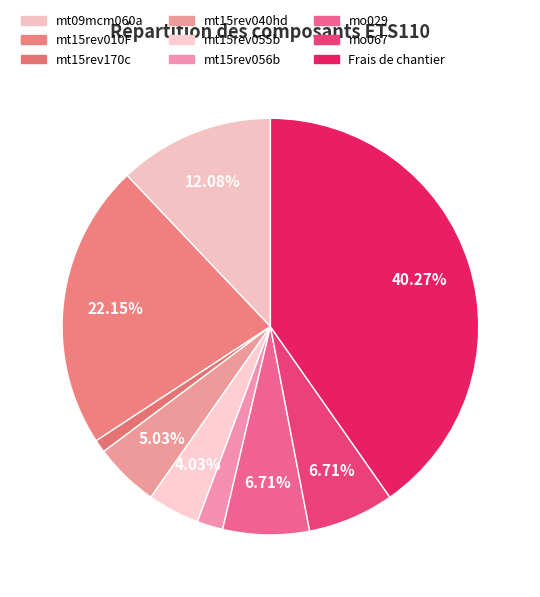

To the nearest percent, what percentage of the pie is mo067?

7%